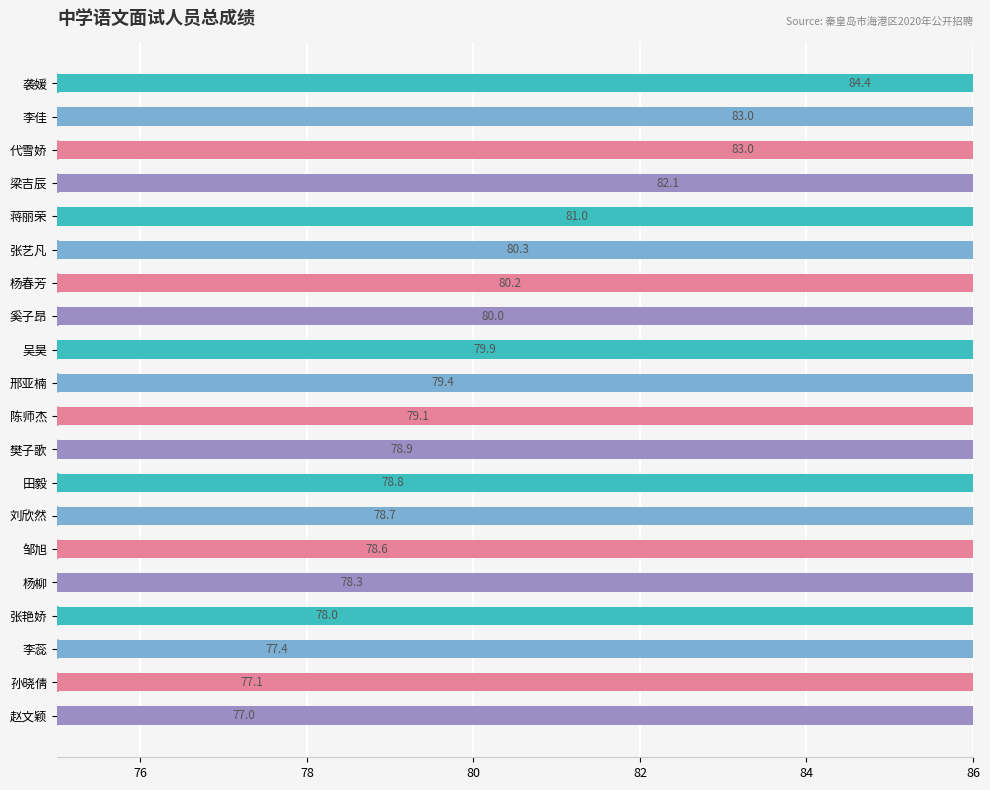

Rank the categories by value from highest to lowest.

袭媛, 李佳, 代雪娇, 梁吉辰, 蒋丽荣, 张艺凡, 杨春芳, 奚子昂, 吴昊, 邢亚楠, 陈师杰, 樊子歌, 田毅, 刘欣然, 邹旭, 杨柳, 张艳娇, 李蕊, 孙晓倩, 赵文颖